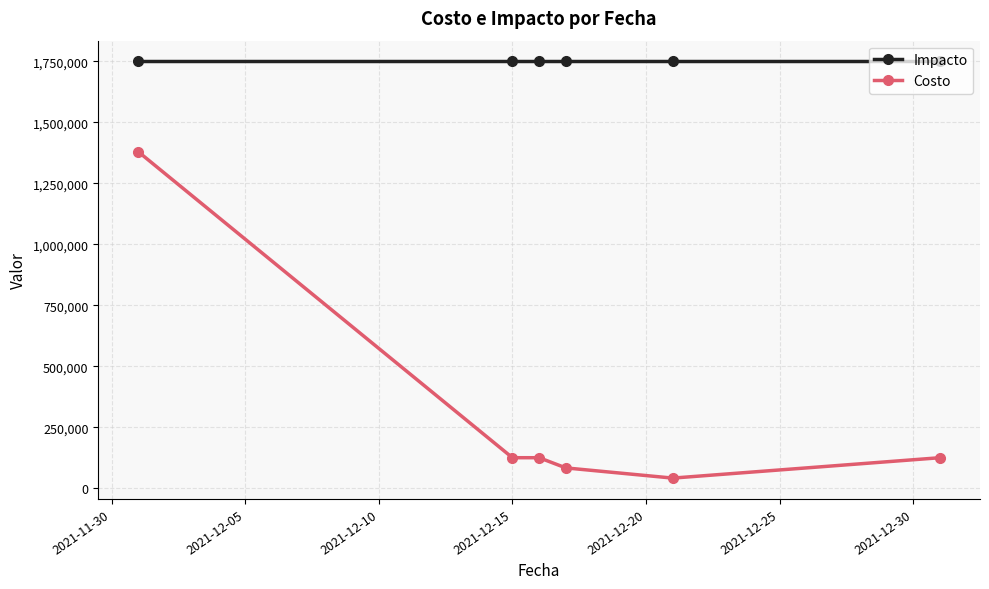

Rank the series by their average value, from highest to lowest.

Impacto, Costo